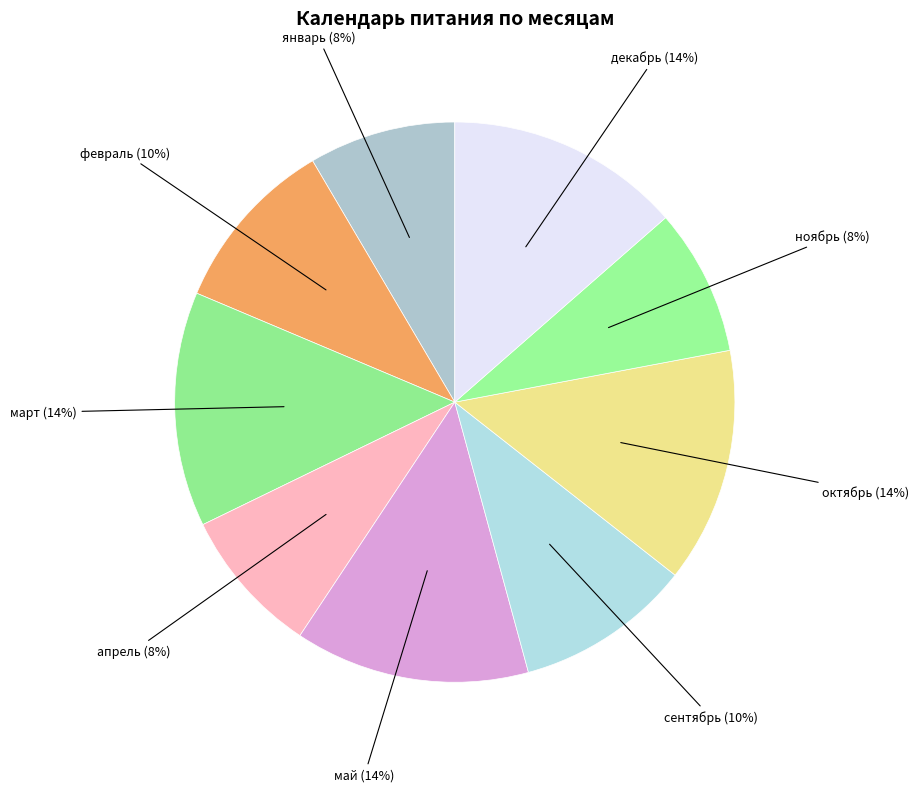

Do февраль and декабрь together represent more than half of the pie?

No